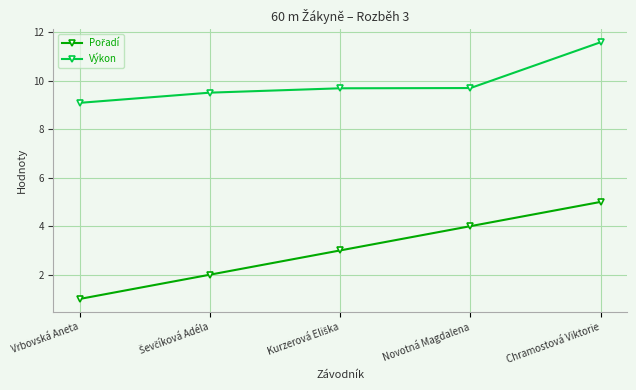

What is the spread (max minus min) of values at Vrbovská Aneta?

8.1